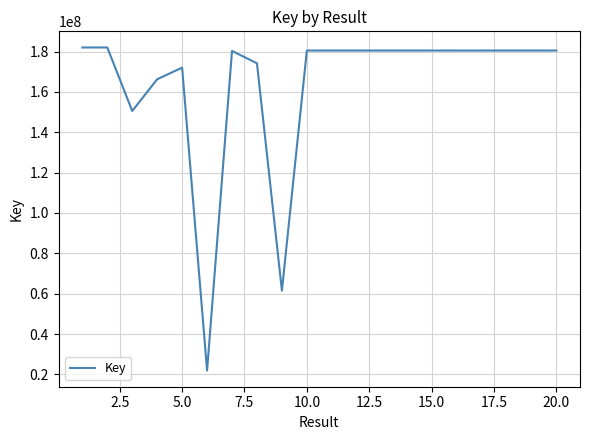

What is the difference between the maximum and minimum values?

160120485